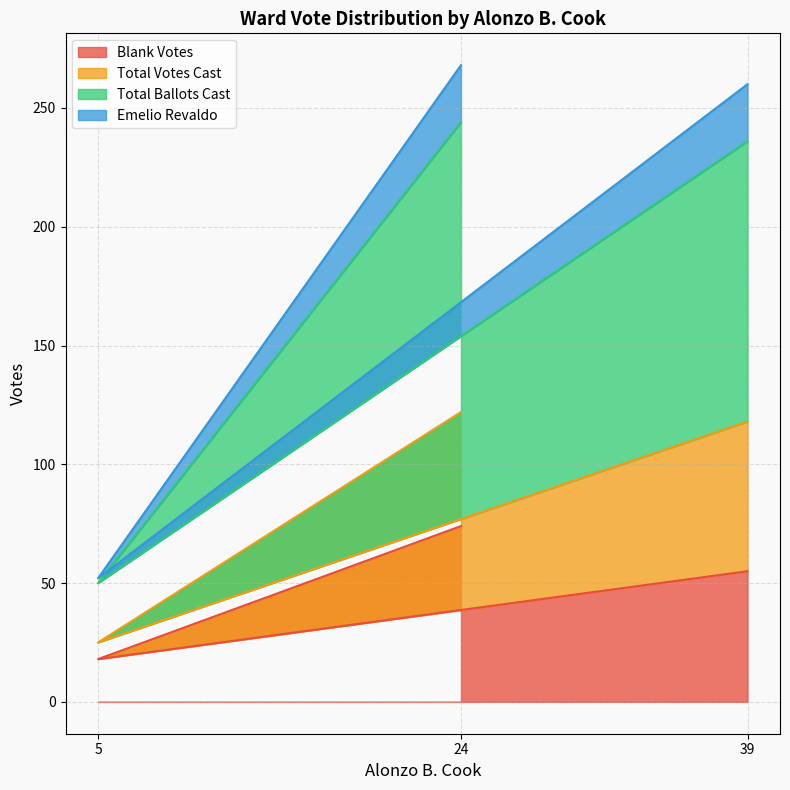

At which label does Total Ballots Cast first exceed 118?

24